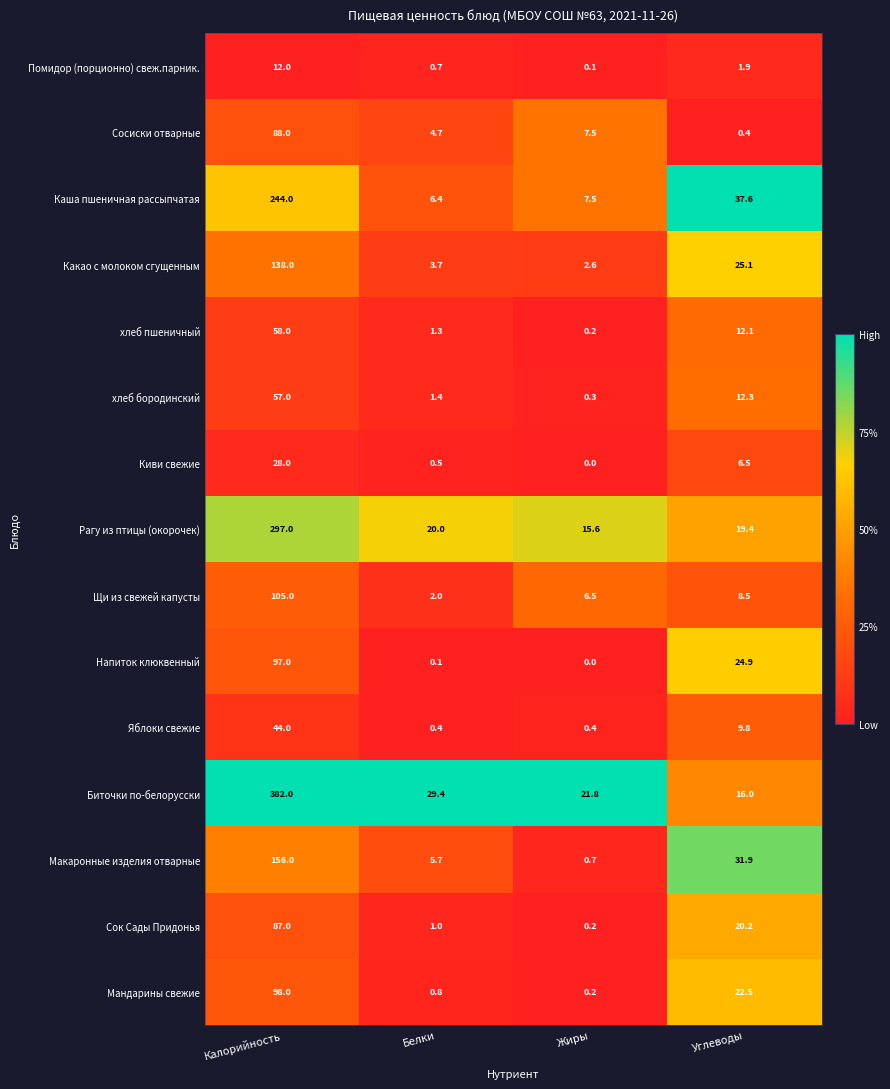

The Биточки по-белорусски series shows 14.3 at Жиры. True or false?

False